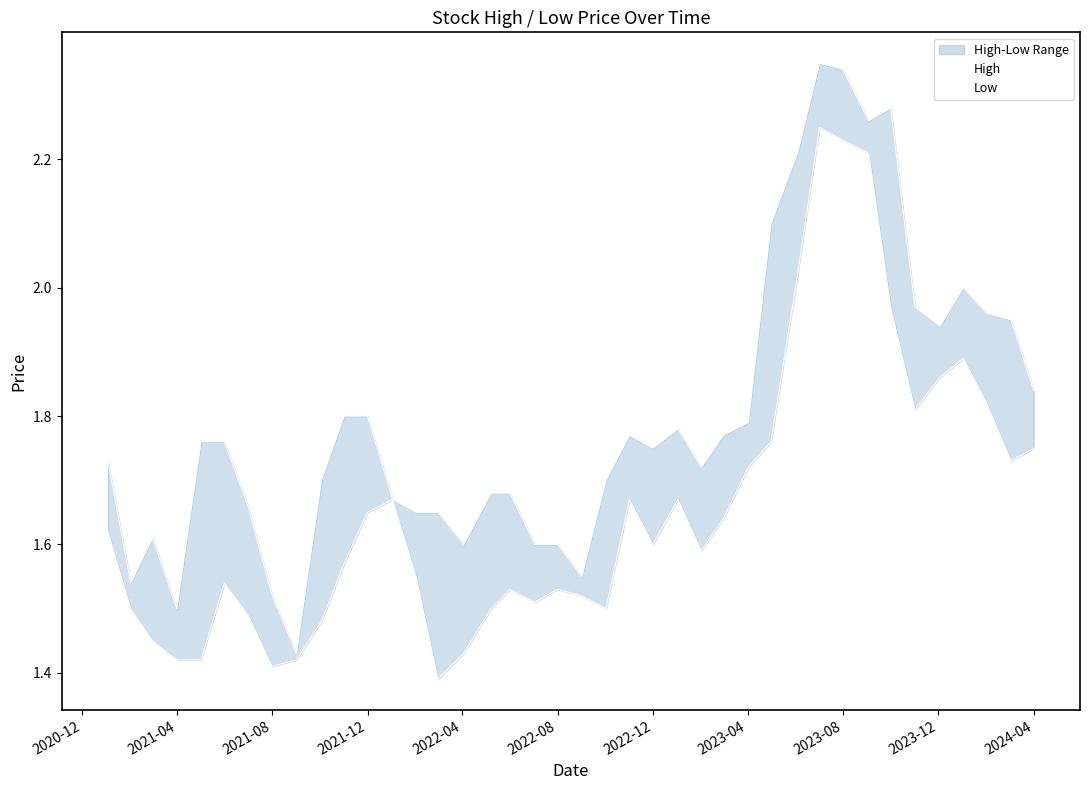

What are all the series names shown in the legend?

High, Low